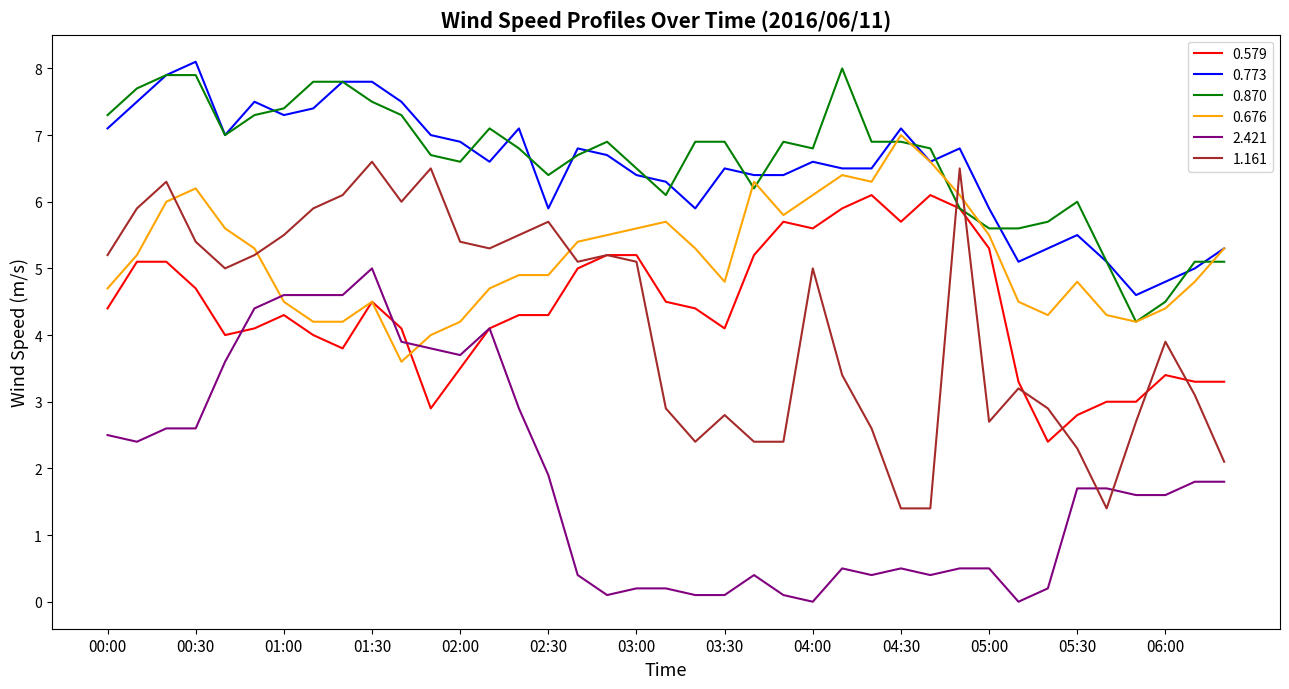

Which series has the widest spread of values?

1.161